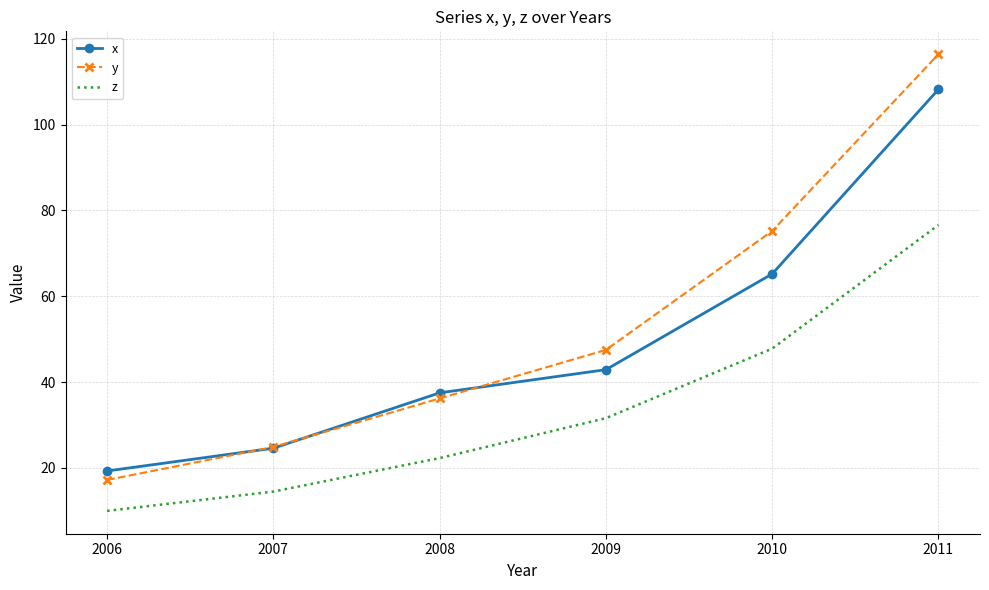

At which label does z reach its peak?

2011